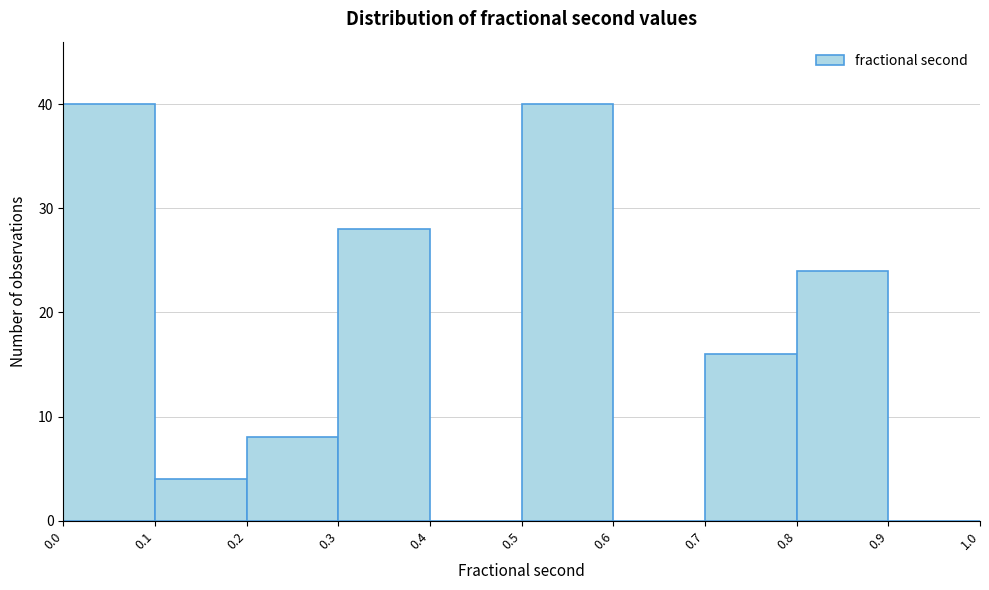

How tall is the bar that spans 0.2 to 0.3 on the x-axis? The values are not printed on the chart, so give them approximately, as read against the axis.

8